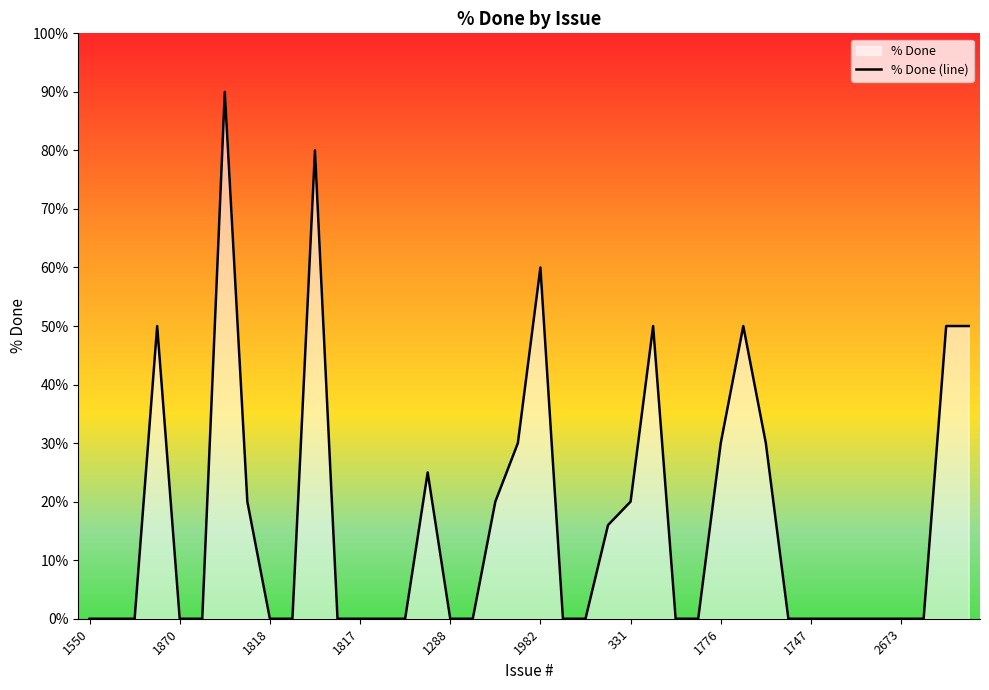

What is the difference between the maximum and minimum values?

90